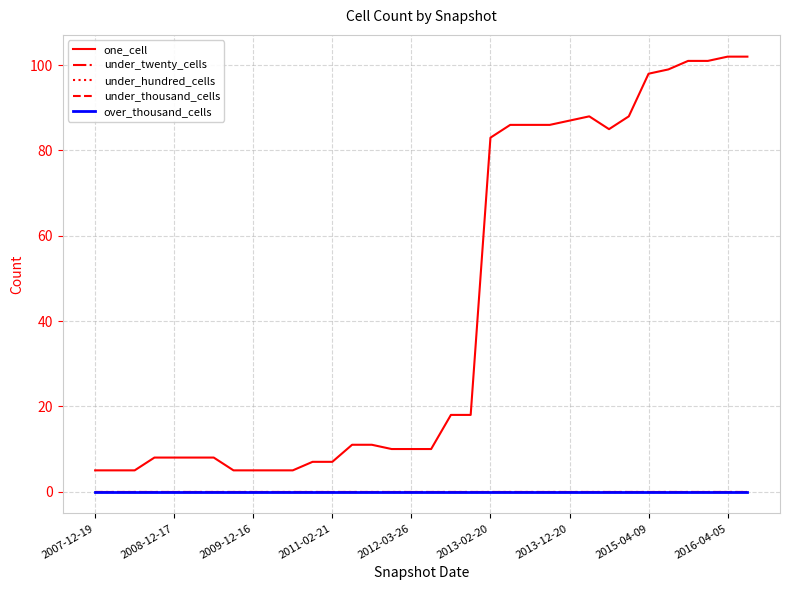

True or false: under_hundred_cells and one_cell cross at least once.

False